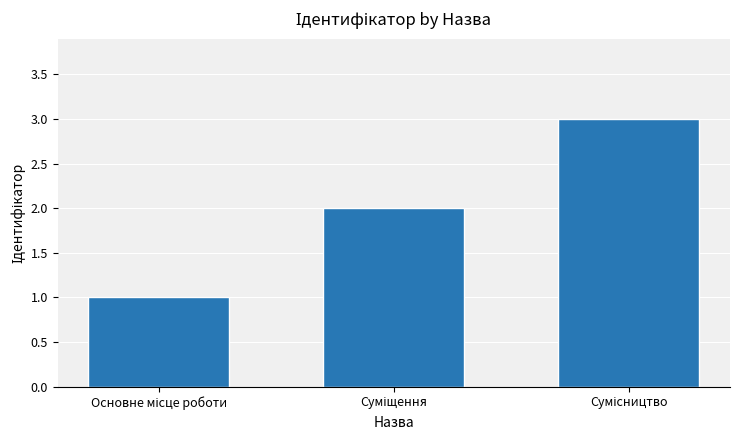

What is the sum of all values?

6